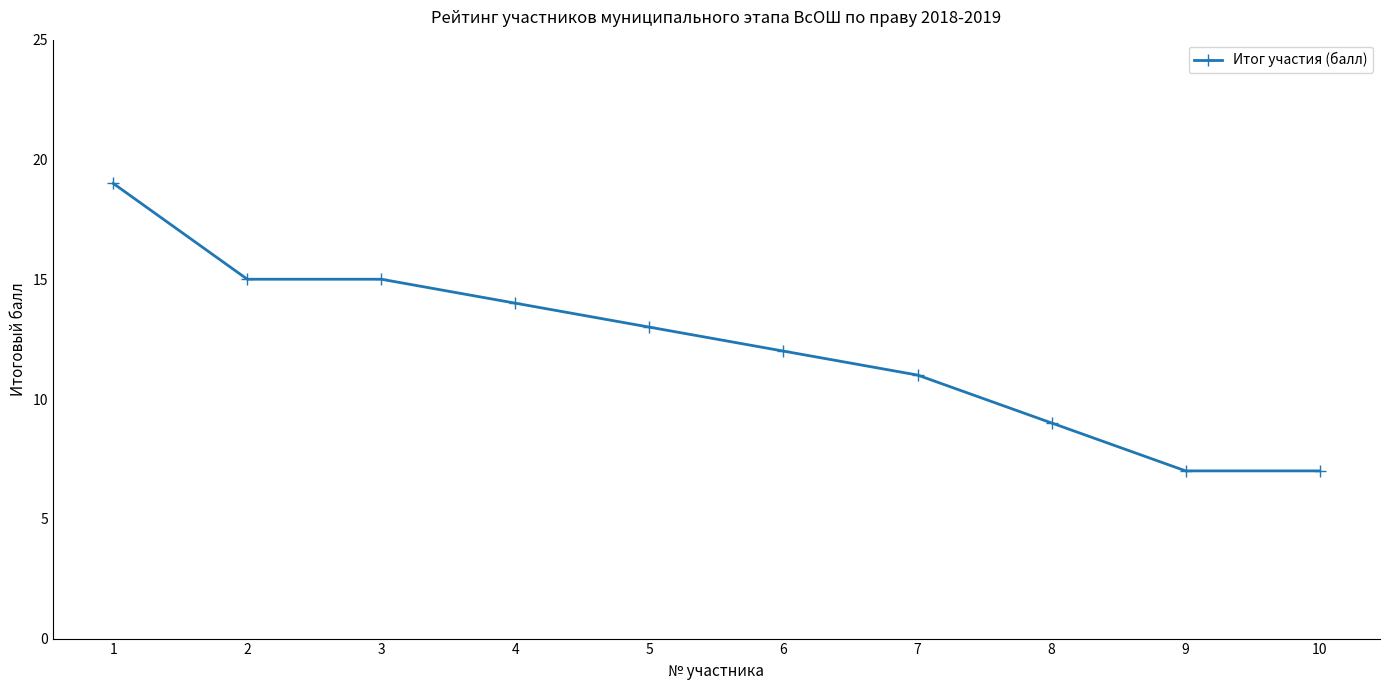

The chart shows a value of 11 at 7. True or false?

True